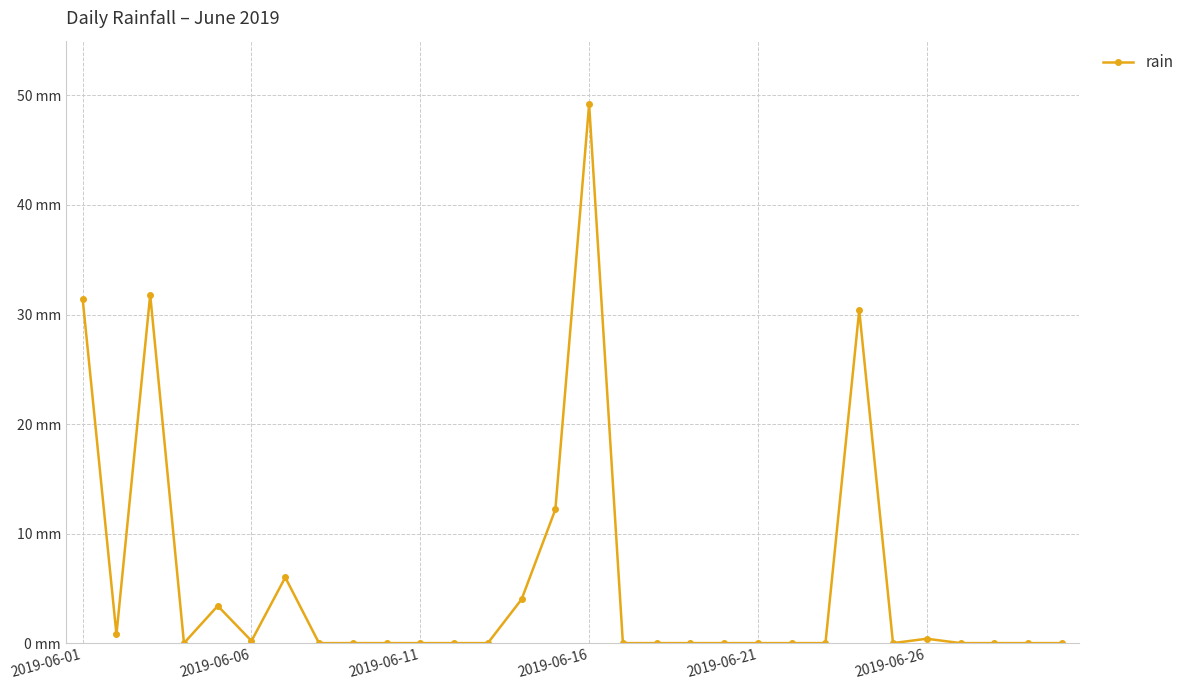

What is the value of the 7th point from the left?

6.0